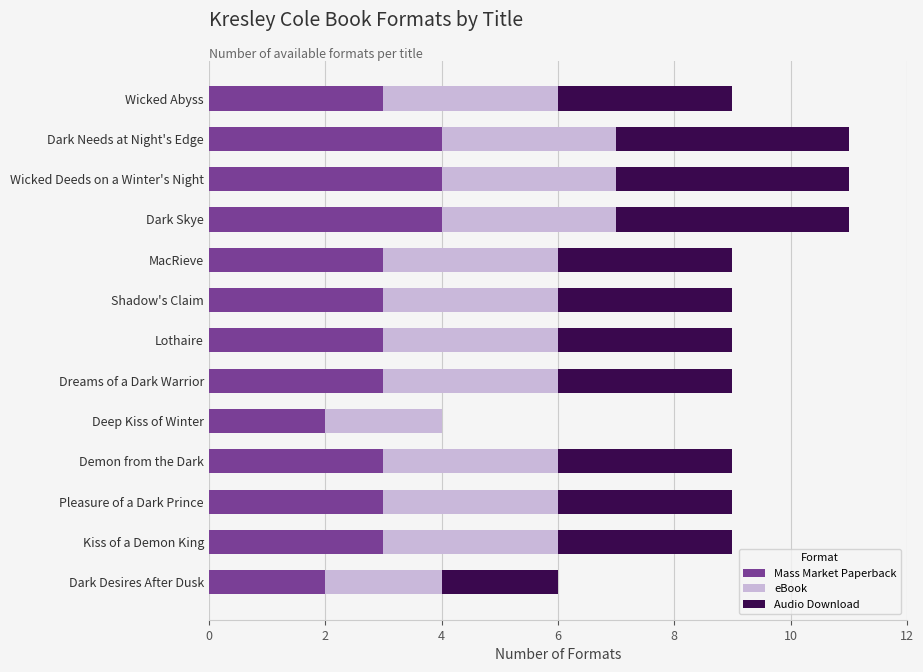

What is the highest value of the Mass Market Paperback series?

4